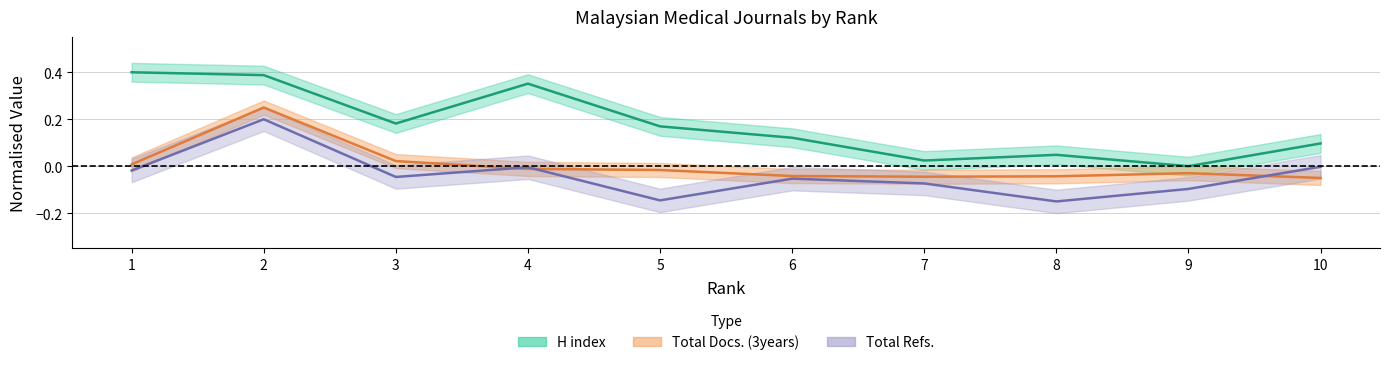

Which has a higher value, 9 or 7?

7